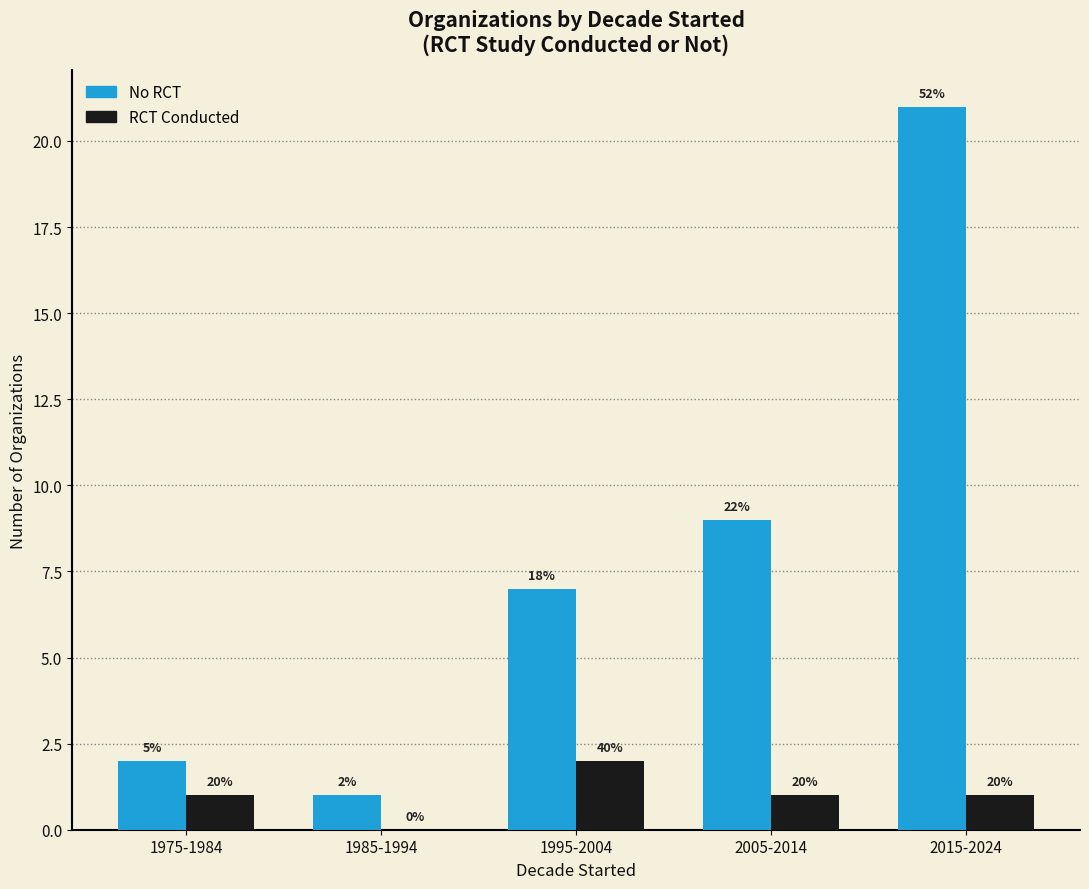

Is it true that No RCT equals 1 at 1985-1994?

True